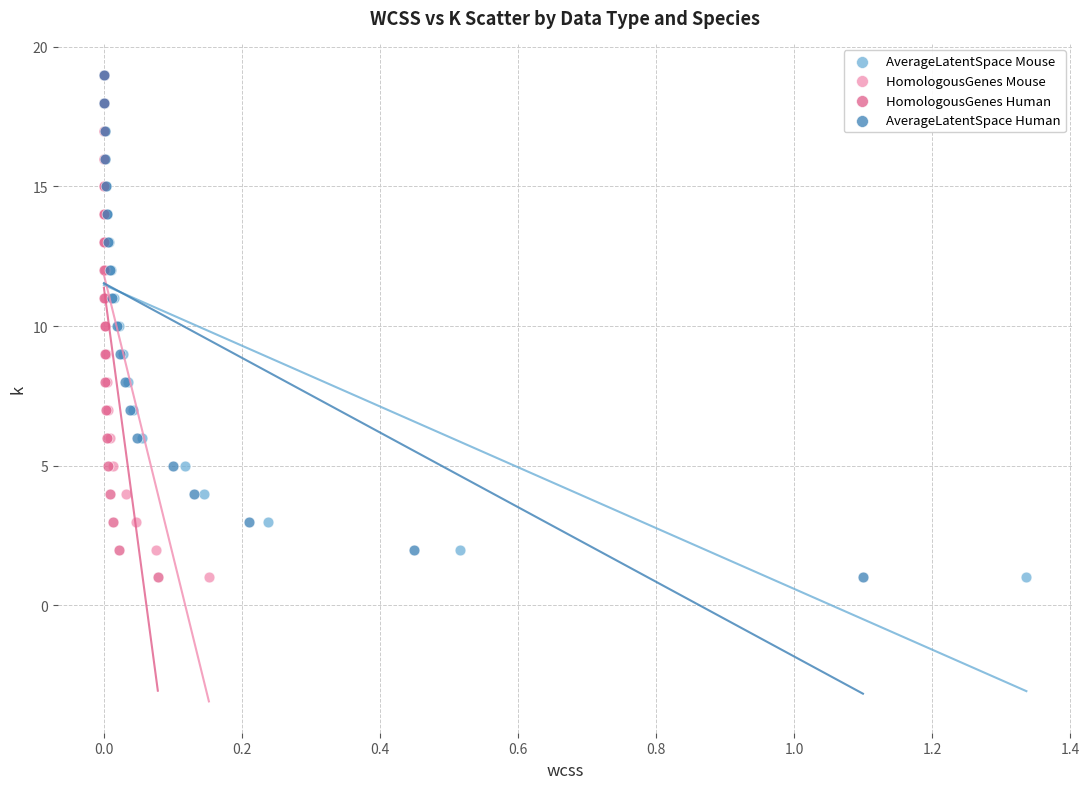

What are all the series names shown in the legend?

AverageLatentSpace Mouse, HomologousGenes Mouse, HomologousGenes Human, AverageLatentSpace Human